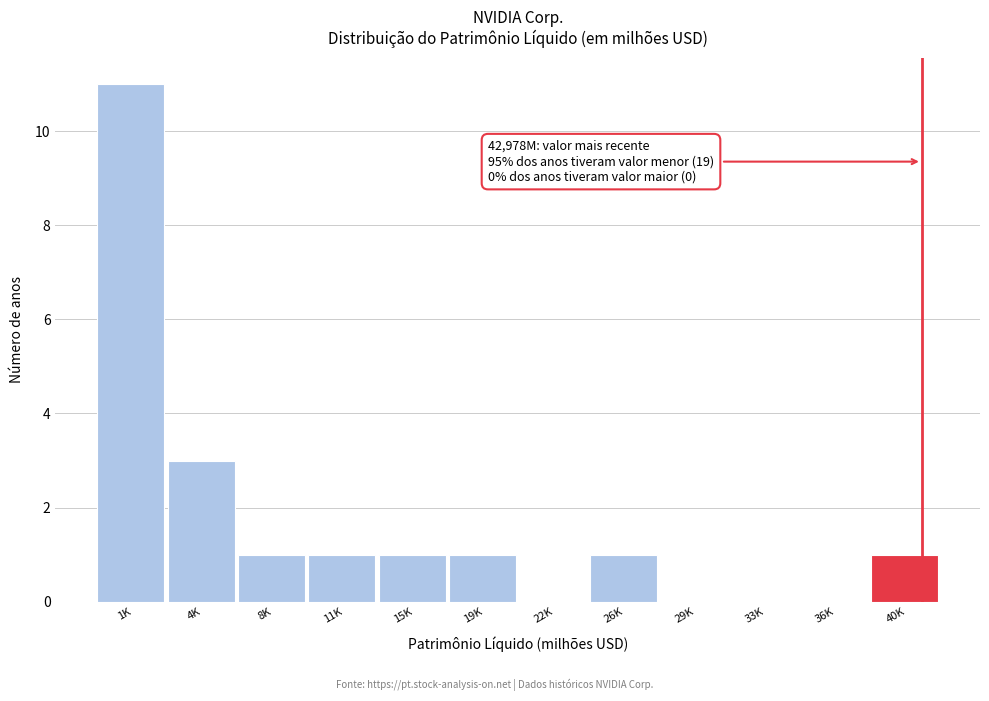

Reading right to left, what are all the values shown in this chart?

40K=1	36K=0	33K=0	29K=0	26K=1	22K=0	19K=1	15K=1	11K=1	8K=1	4K=3	1K=11